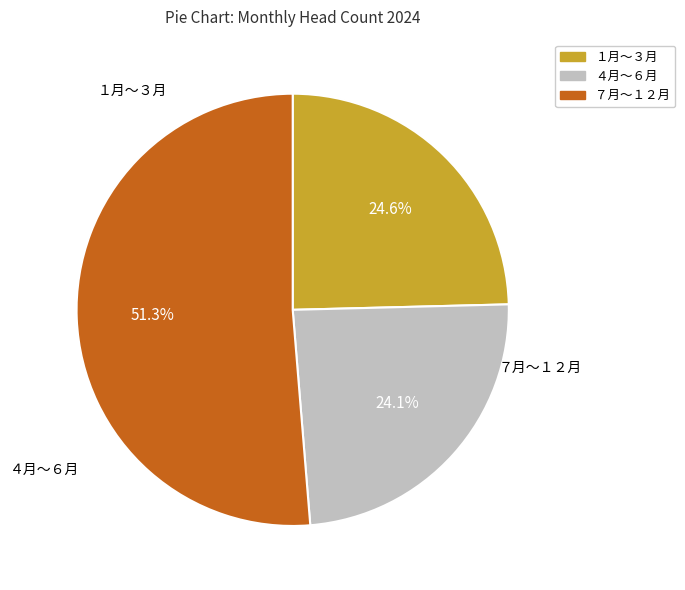

How many segments does this pie chart have?

3